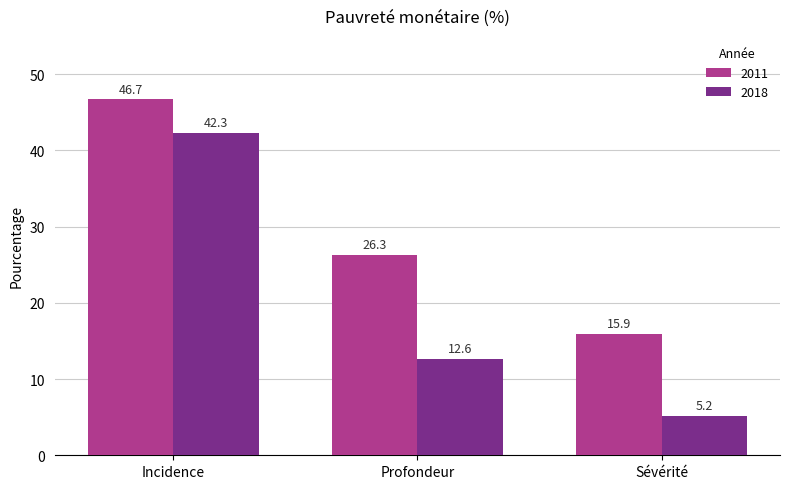

What position from the left is Profondeur?

2